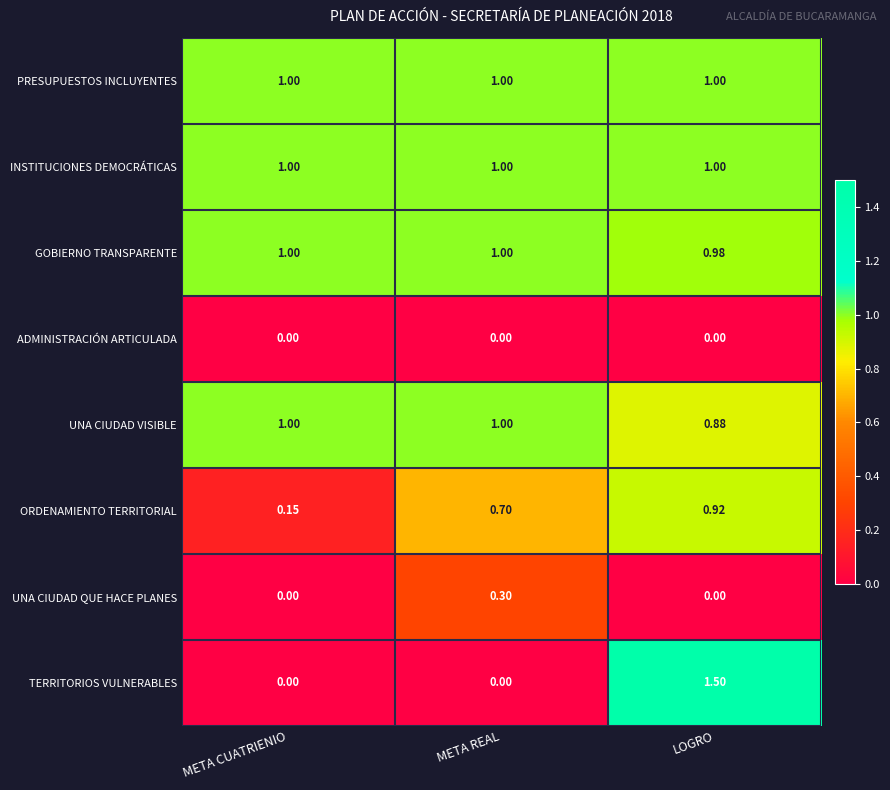

Between META REAL and LOGRO, which series saw the biggest shift?

TERRITORIOS VULNERABLES